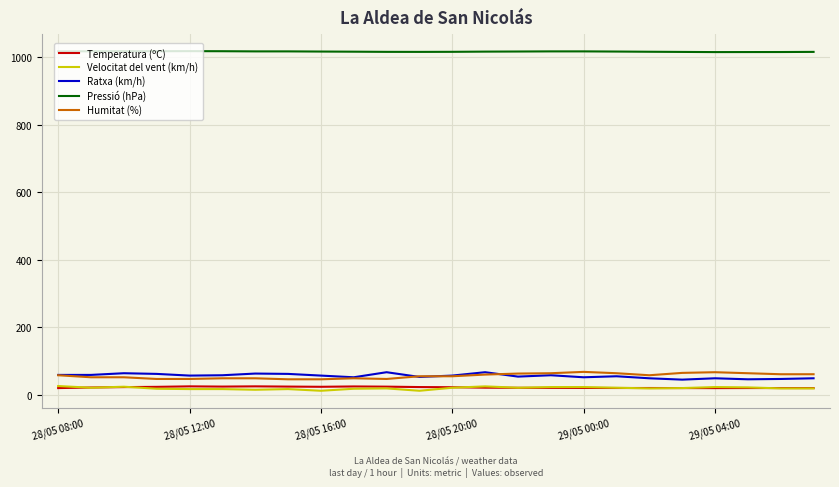

Which series has the largest total across all categories?

Pressió (hPa)